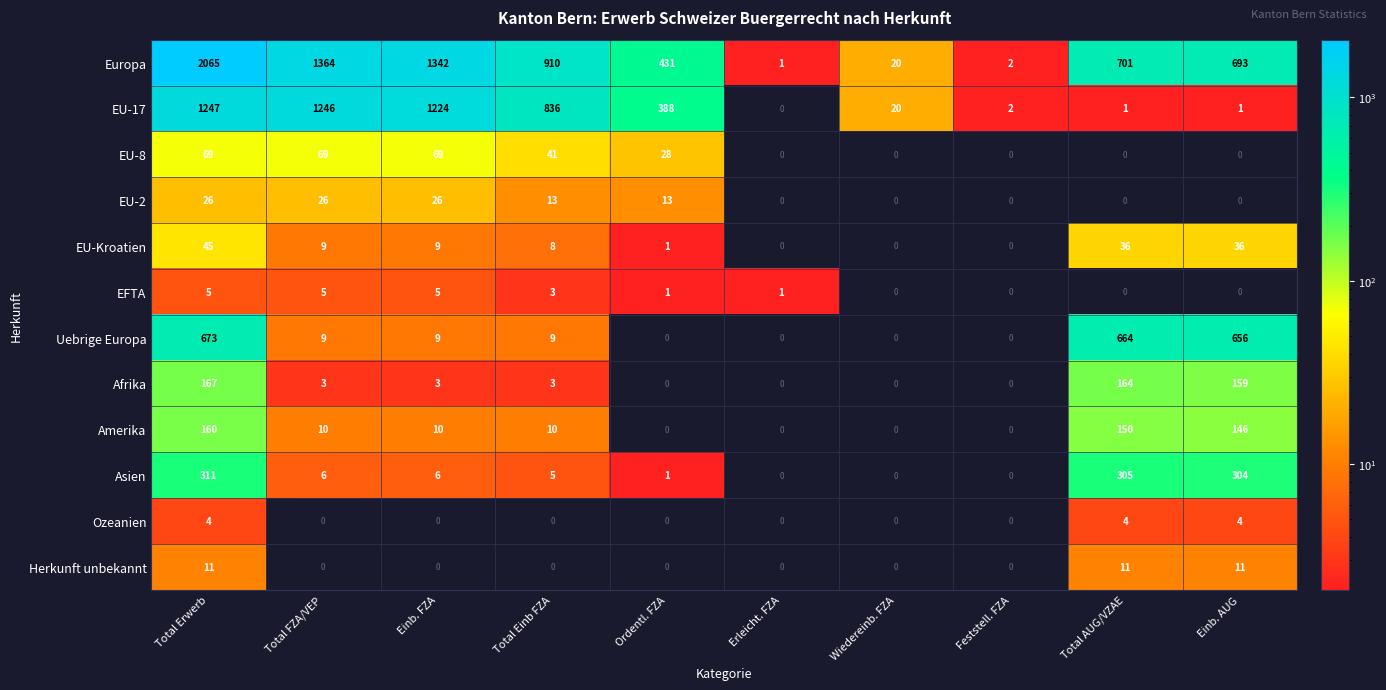

List the series in order of their peak value, lowest first.

Ozeanien, EFTA, Herkunft unbekannt, EU-2, EU-Kroatien, EU-8, Amerika, Afrika, Asien, Uebrige Europa, EU-17, Europa